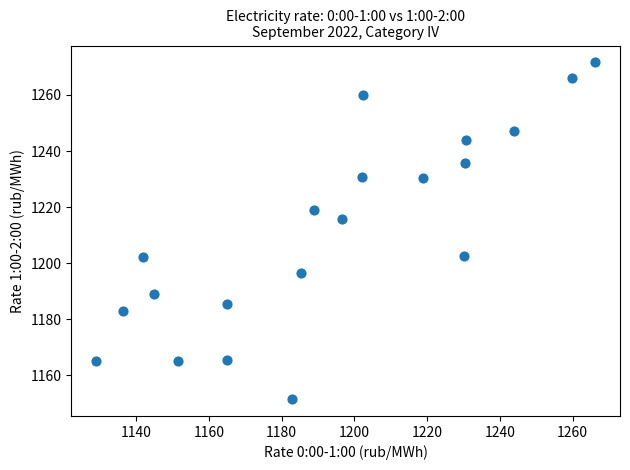

What is the range of Y values (max minus min)?

120.1